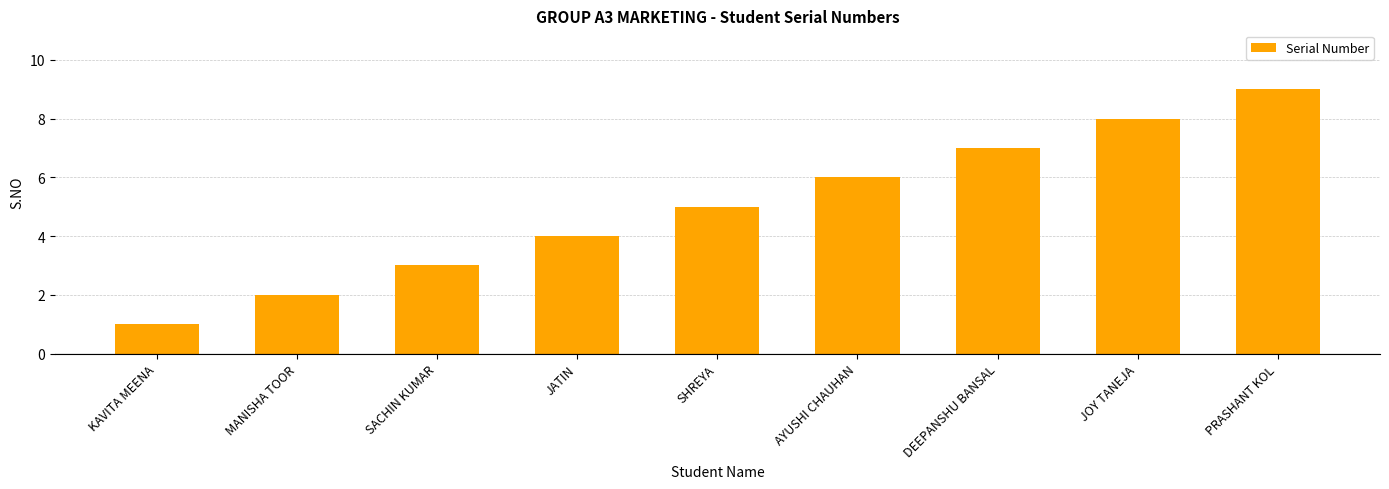

How many data points does each series have?

9